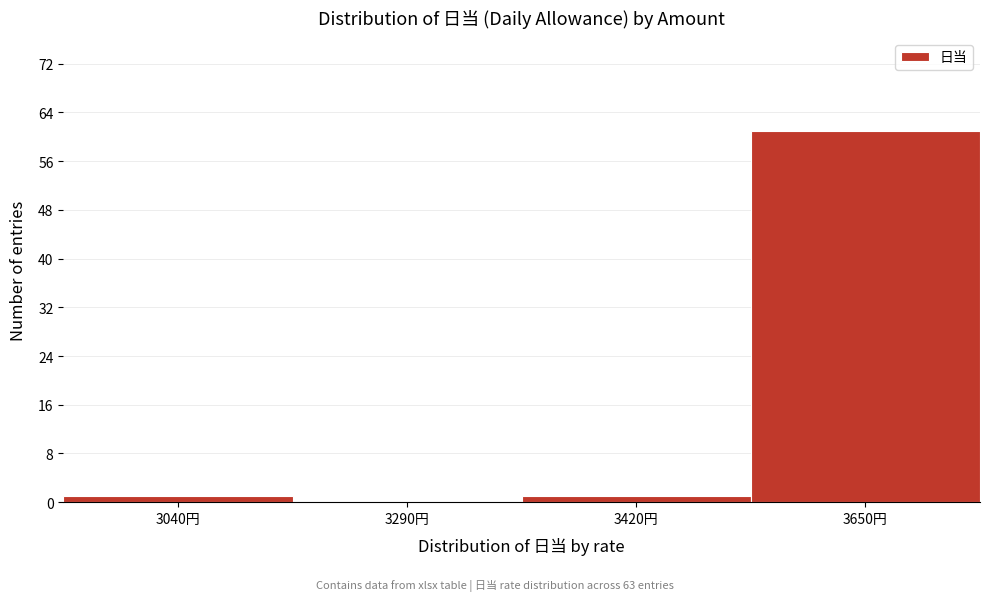

Reading right to left, transcribe all the data shown in this chart.

3650円=61	3420円=1	3290円=0	3040円=1